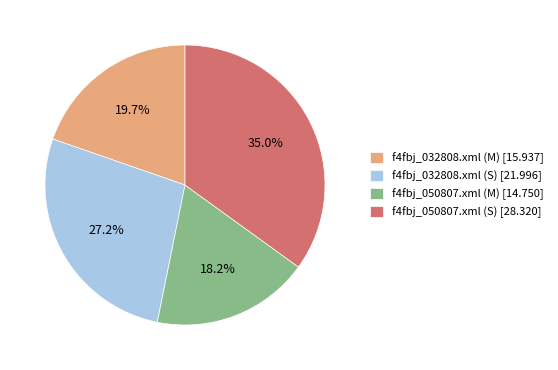

Approximately how many times larger is the value at f4fbj_050807.xml (M) compared to f4fbj_032808.xml (S)?

0.7